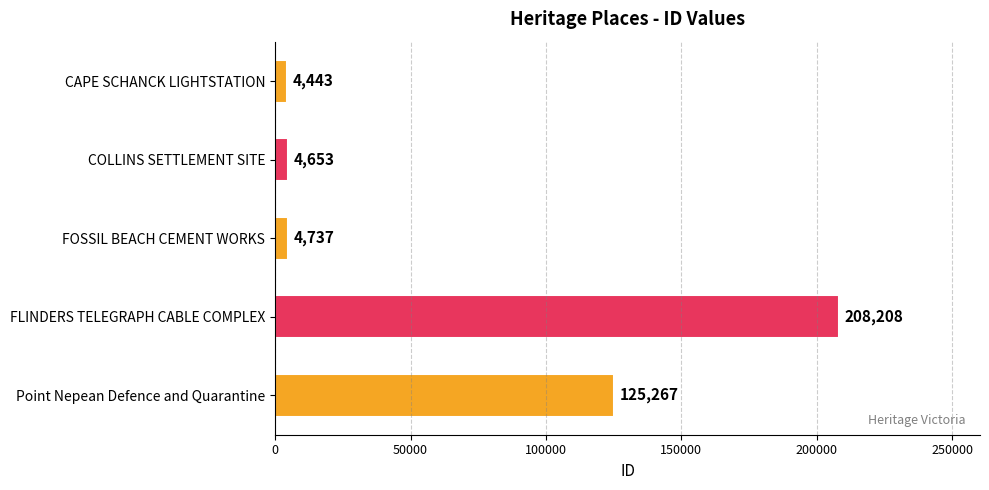

What is the average value?

69462